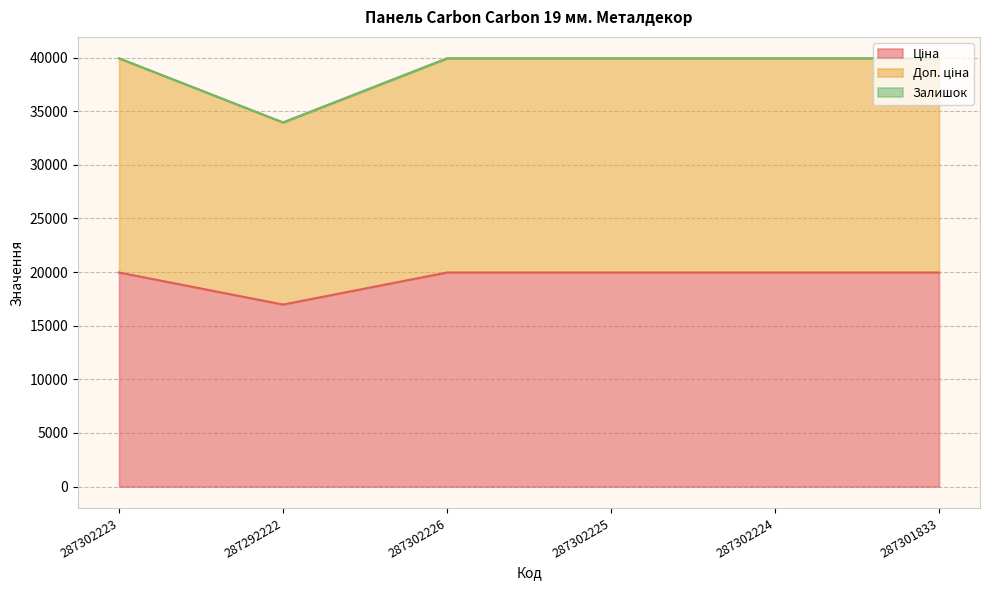

True or false: Ціна and Доп. ціна intersect in this chart.

False